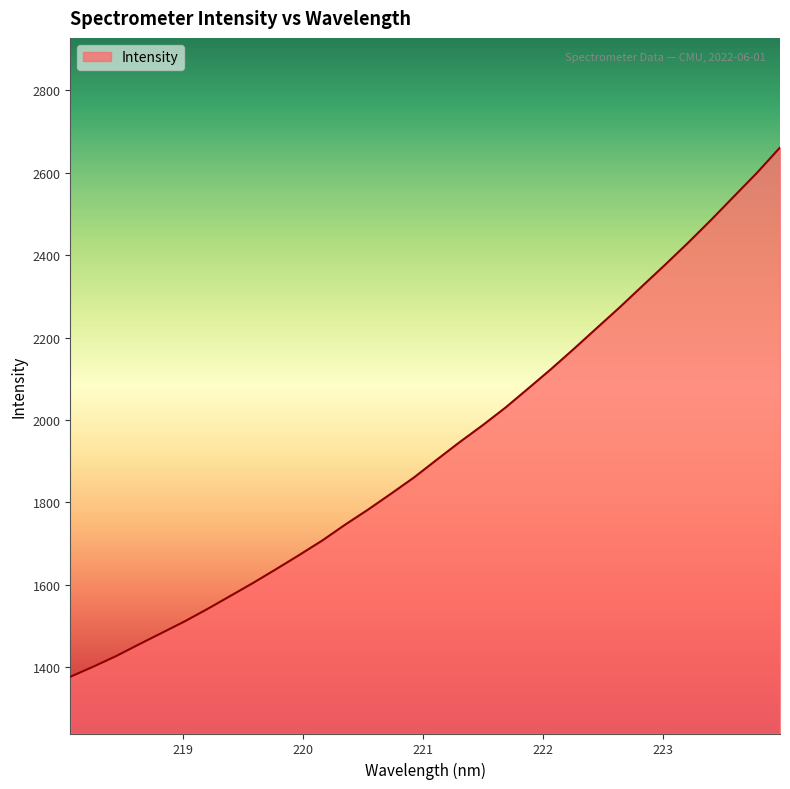

What is the difference between the maximum and minimum values?

1284.4